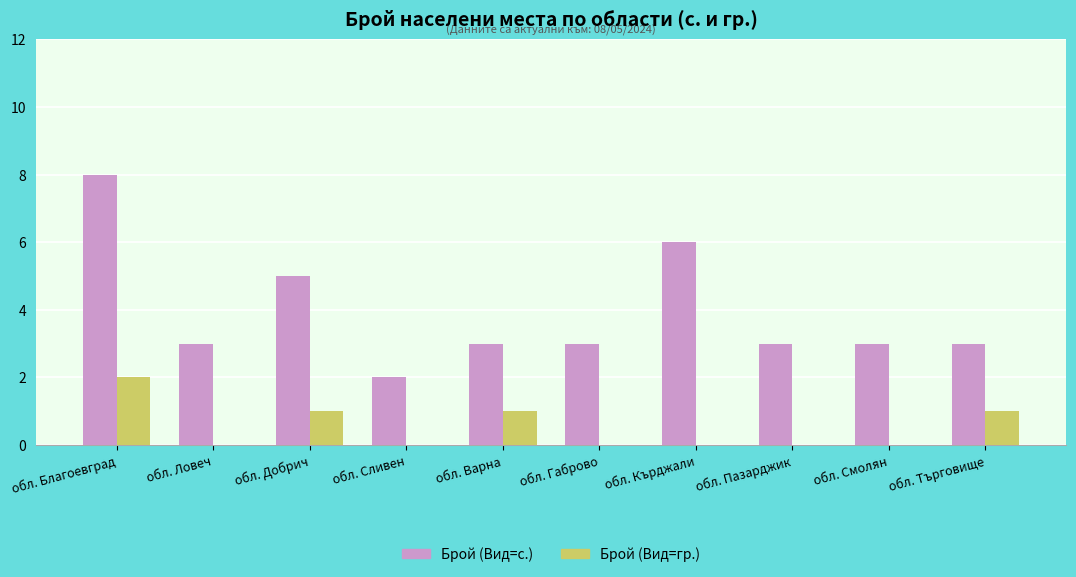

What is the approximate value of Брой (Вид=с.) at обл. Смолян?

3